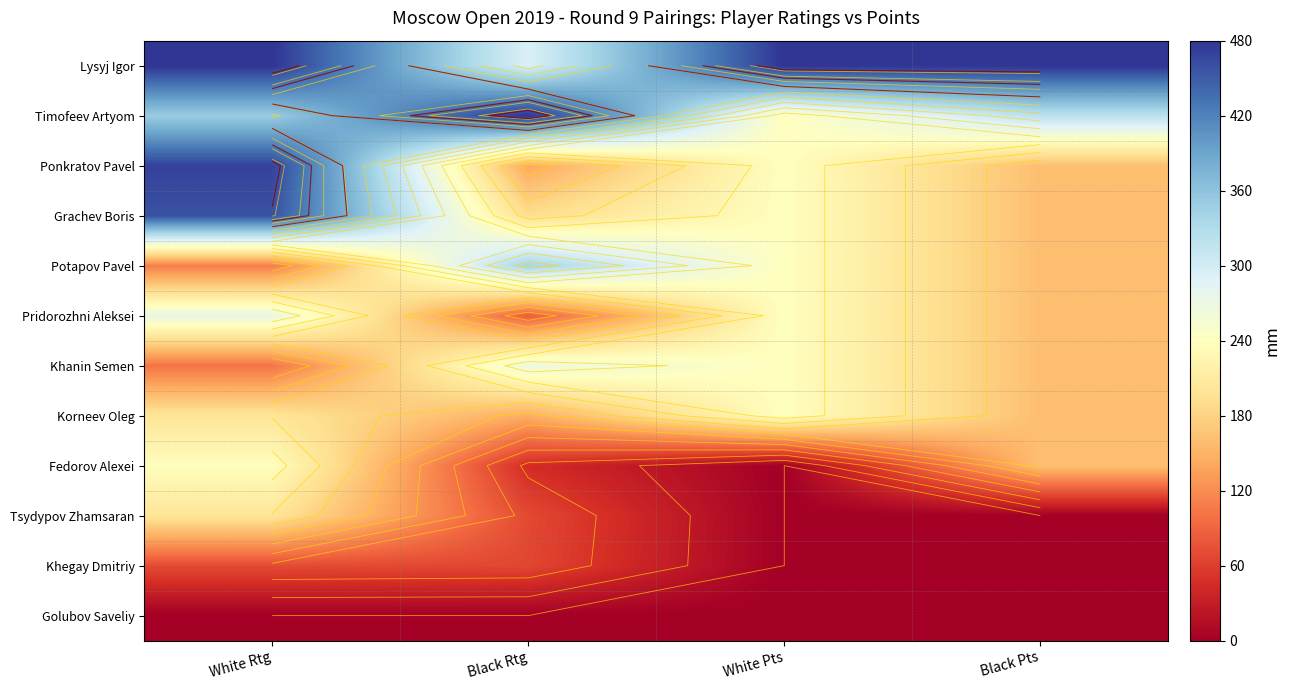

What is the spread (max minus min) of values at Black Pts?

480.0